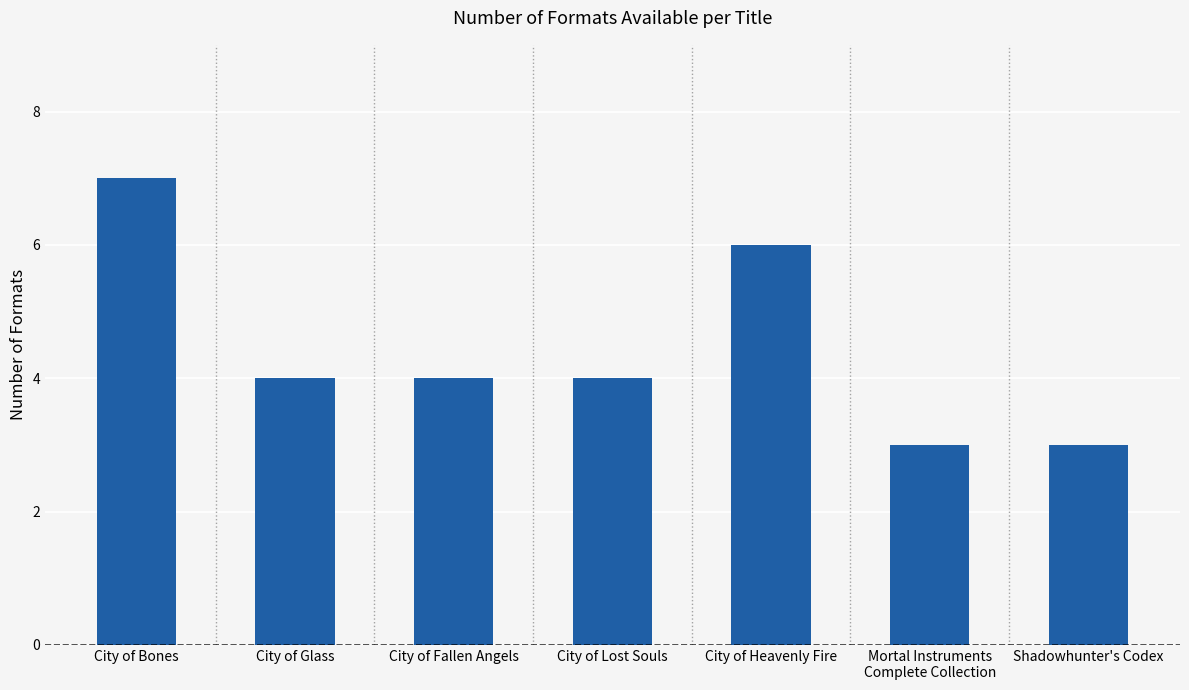

Count the number of categories in the chart.

7